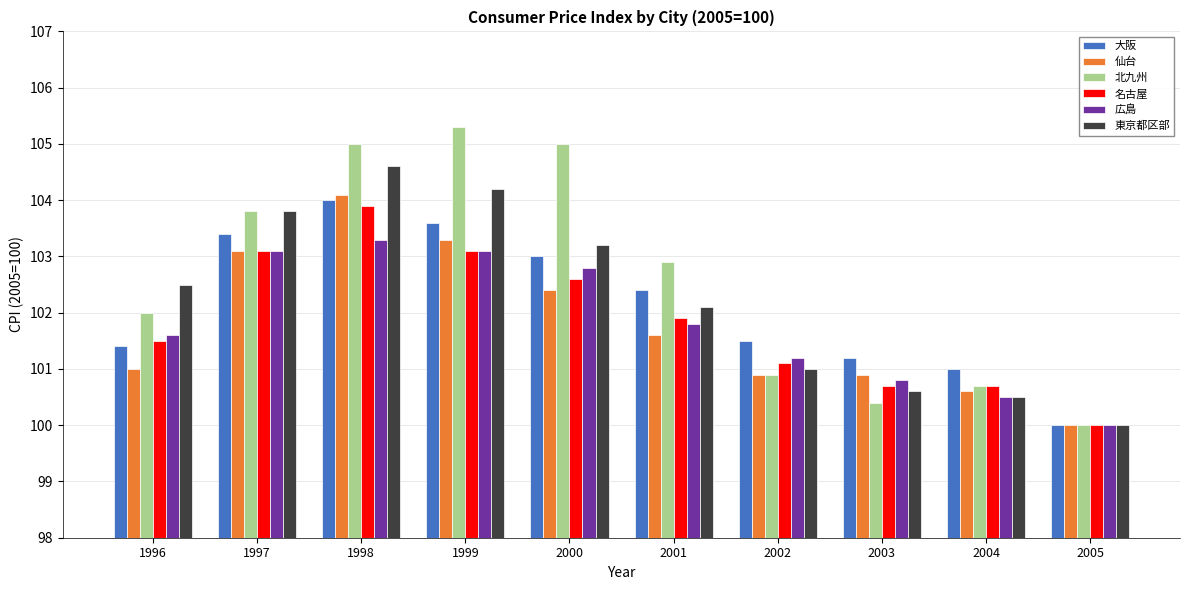

At which label does 東京都区部 reach its peak?

1998